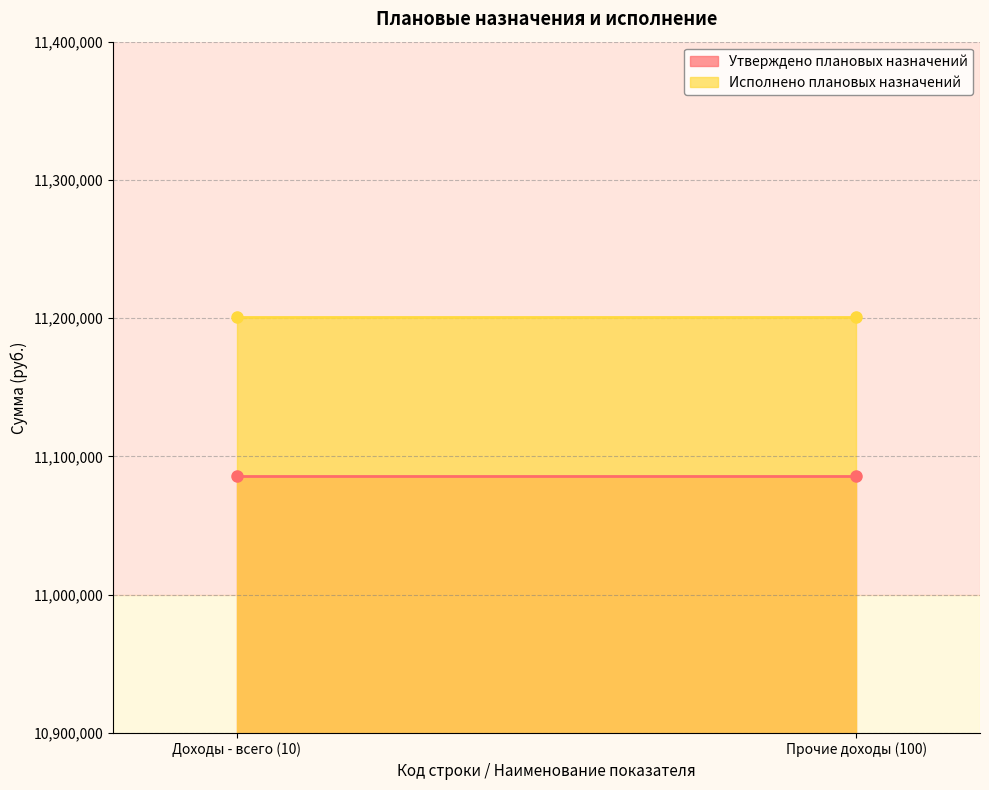

What is the label of the 2nd point from the left?

Прочие доходы (100)